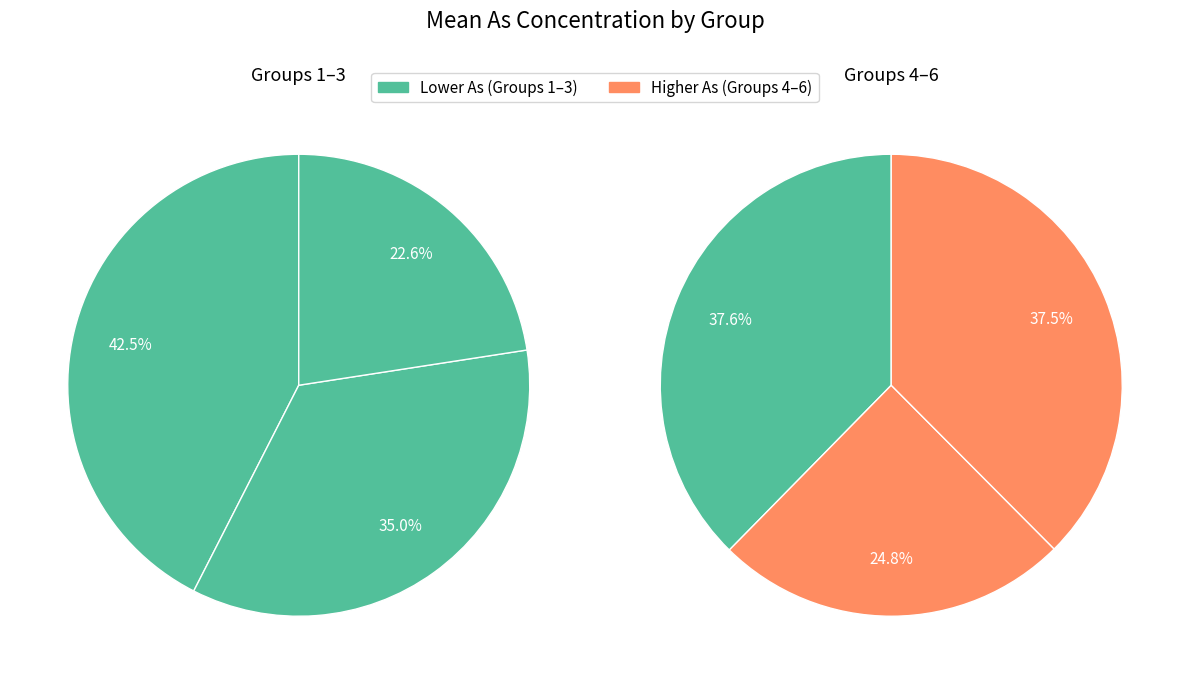

The 4 slice represents 19% of the pie. True or false?

False